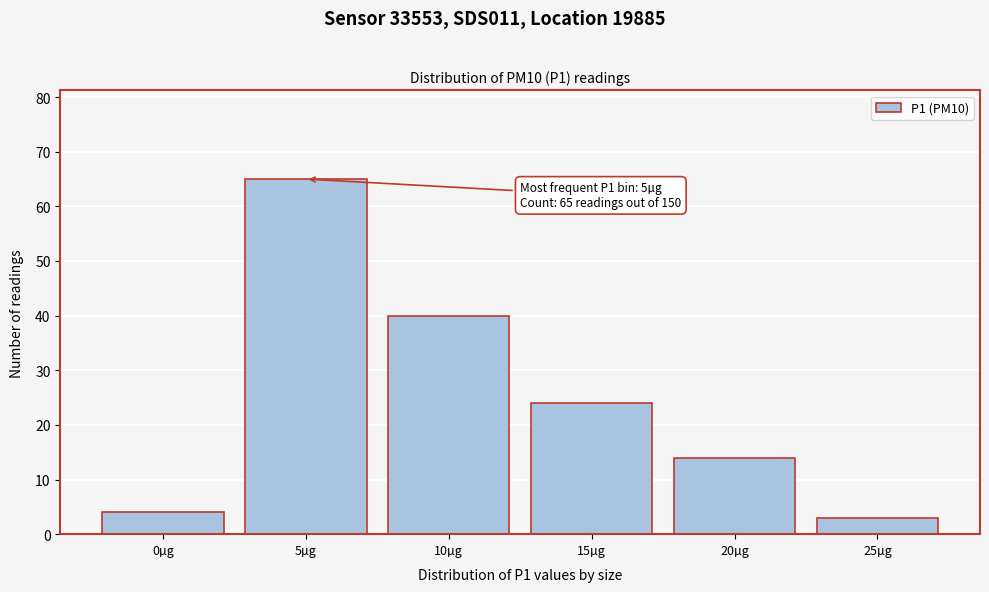

Reading right to left, extract all data points from this chart.

3	14	24	40	65	4